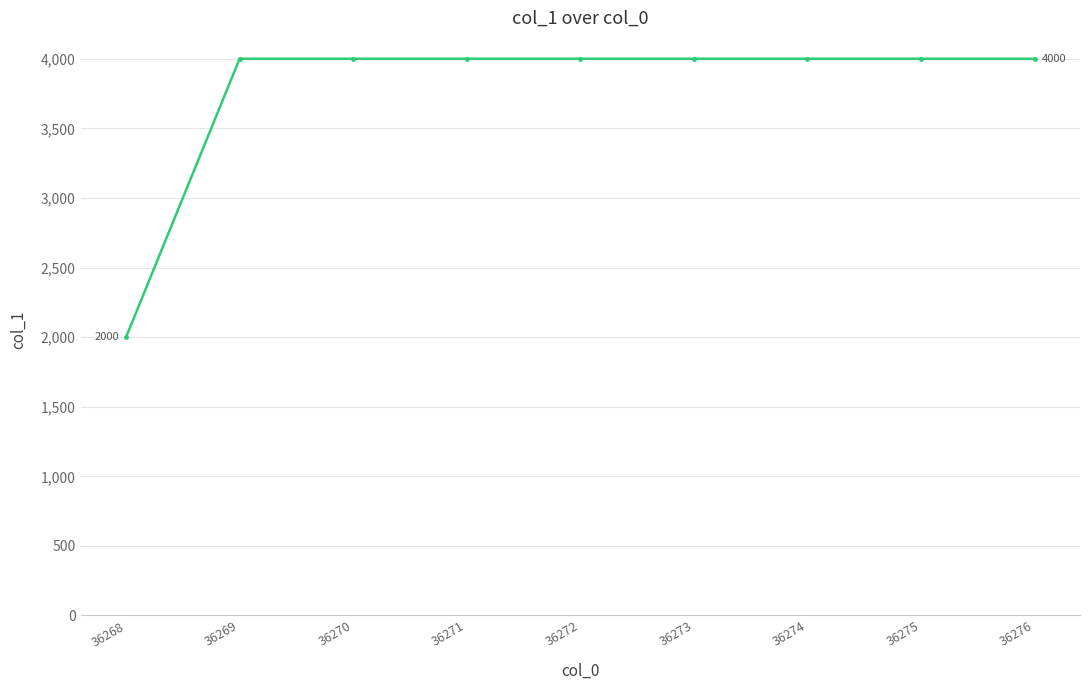

Reading right to left, list all the values displayed in this chart.

4000	4000	4000	4000	4000	4000	4000	4000	2000